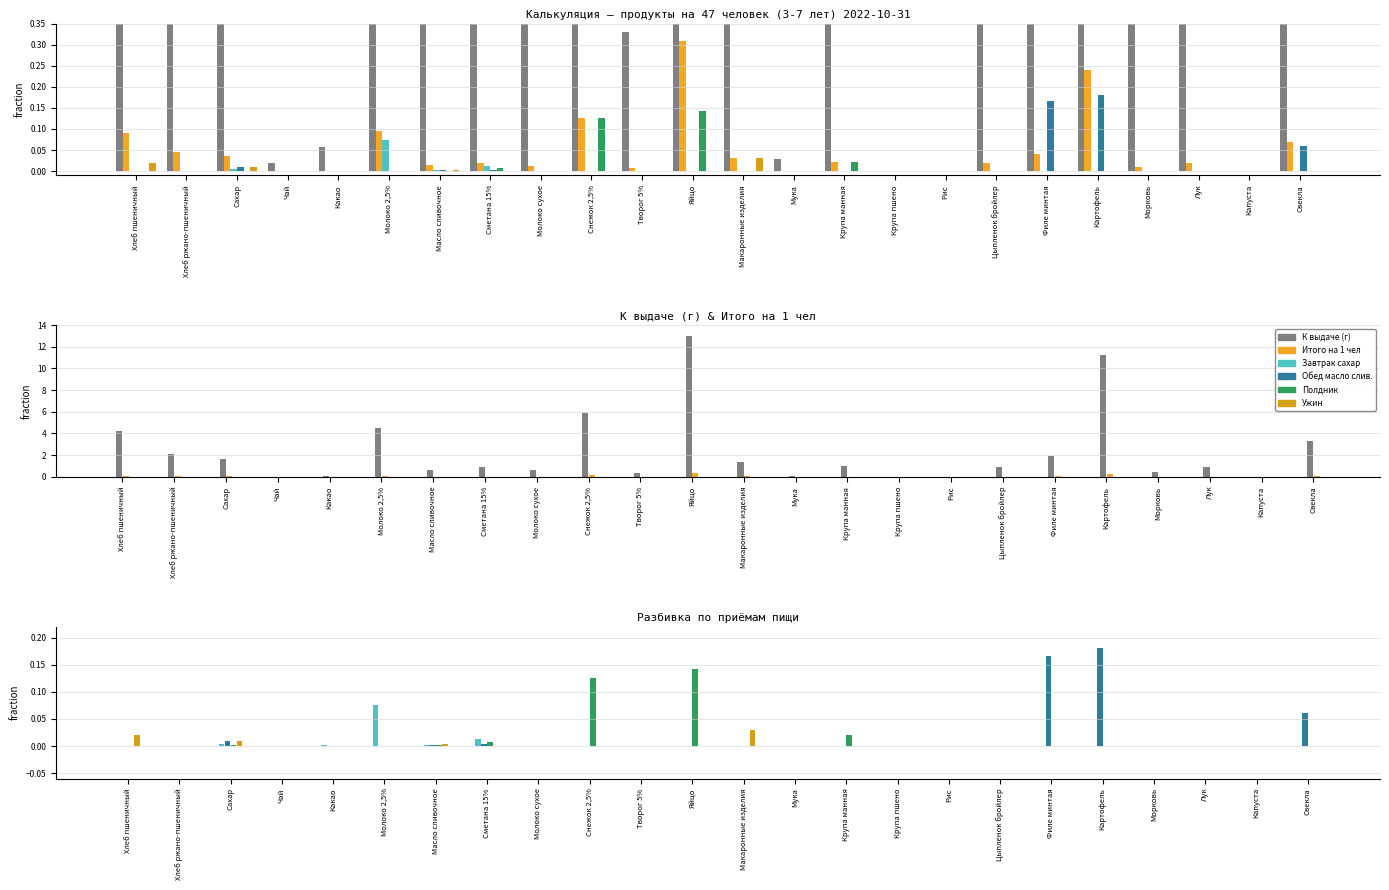

Rank the series by their maximum value, from lowest to highest.

Ужин, Завтрак сахар, Полдник, Обед масло слив., Итого на 1 чел, К выдаче (г)